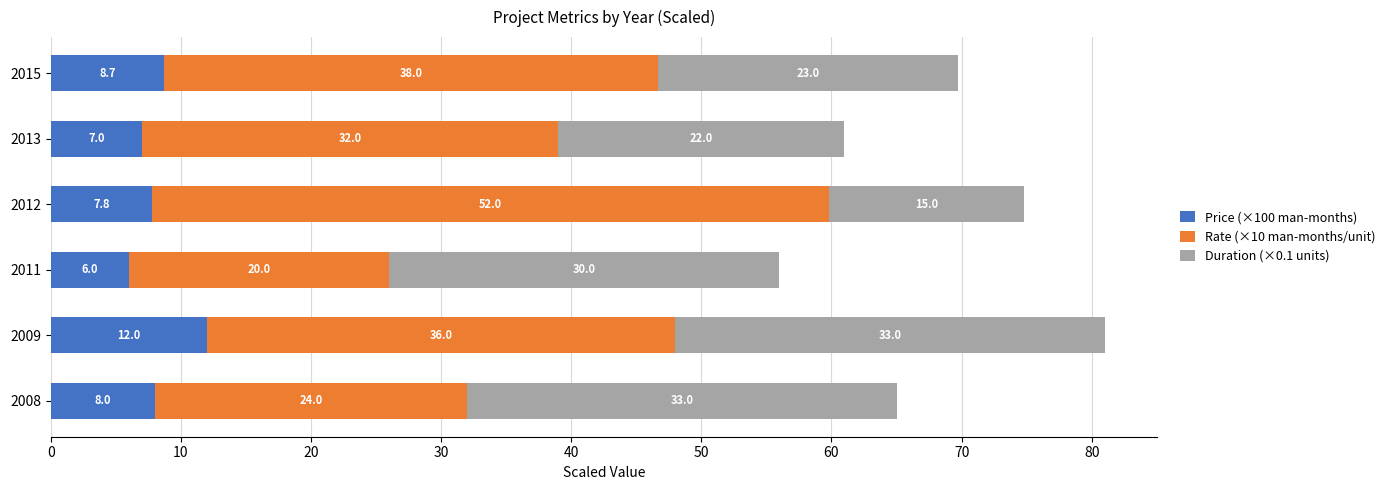

The Price (×100 man-months) series shows 8.7 at 2015. True or false?

True